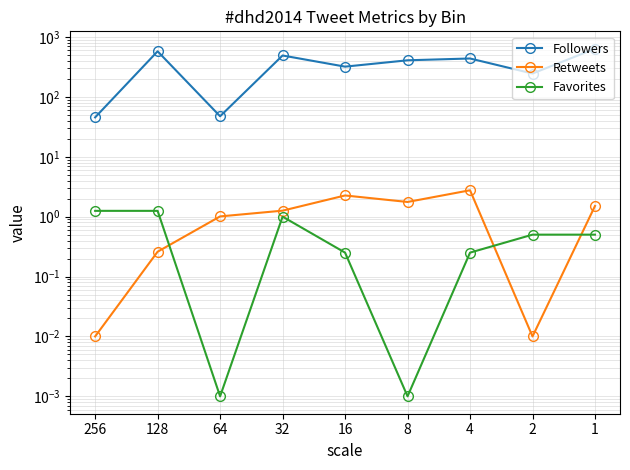

What are all the series names shown in the legend?

Followers, Retweets, Favorites